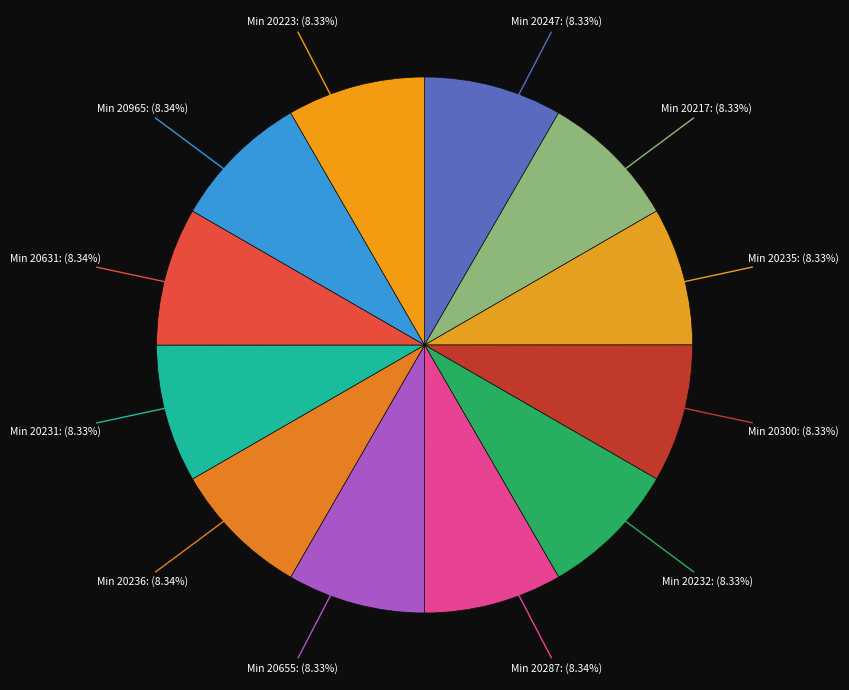

To the nearest percent, what is the average slice percentage?

8%